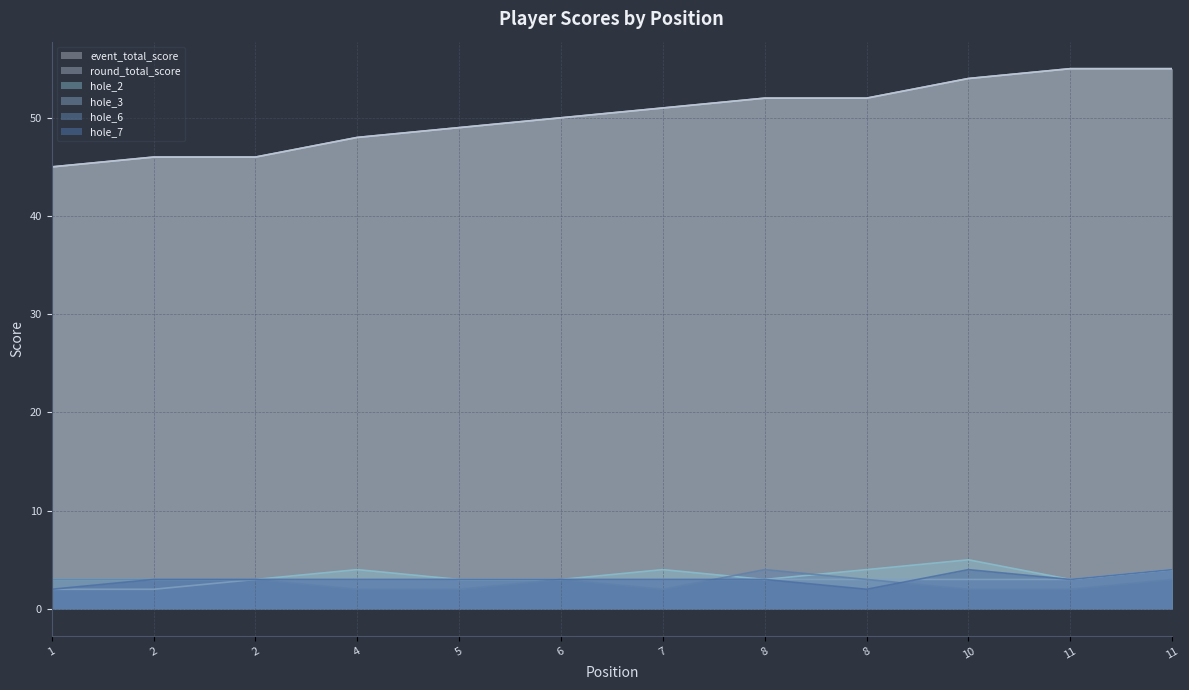

What is the difference between the maximum and minimum values in the hole_3 series?

2